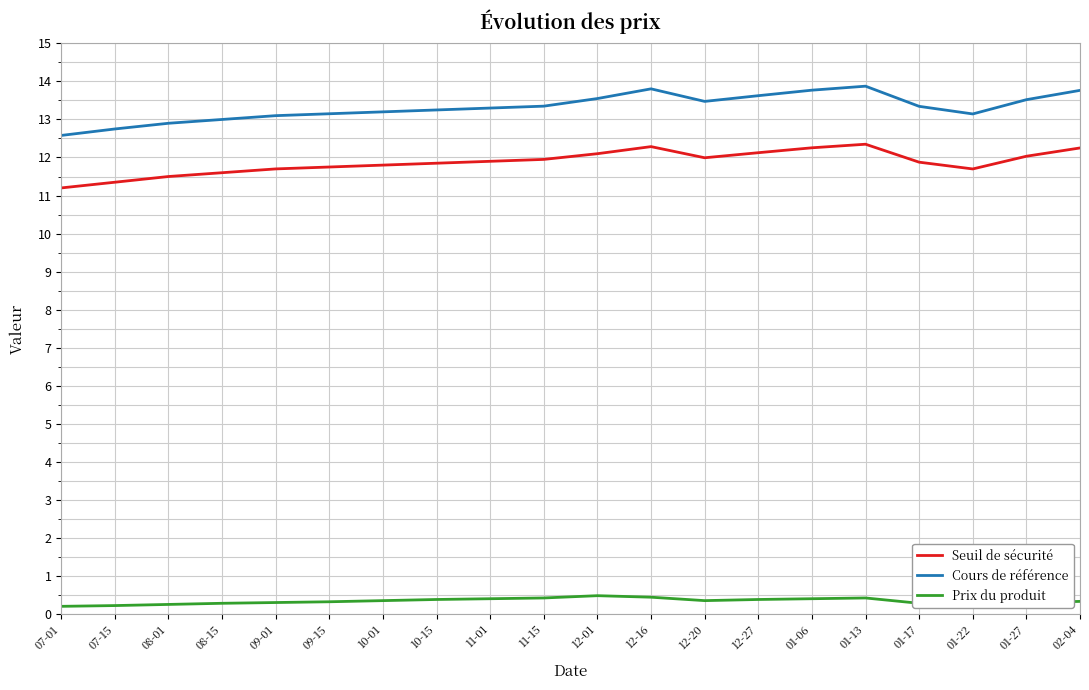

What is the lowest value of the Seuil de sécurité series?

11.2